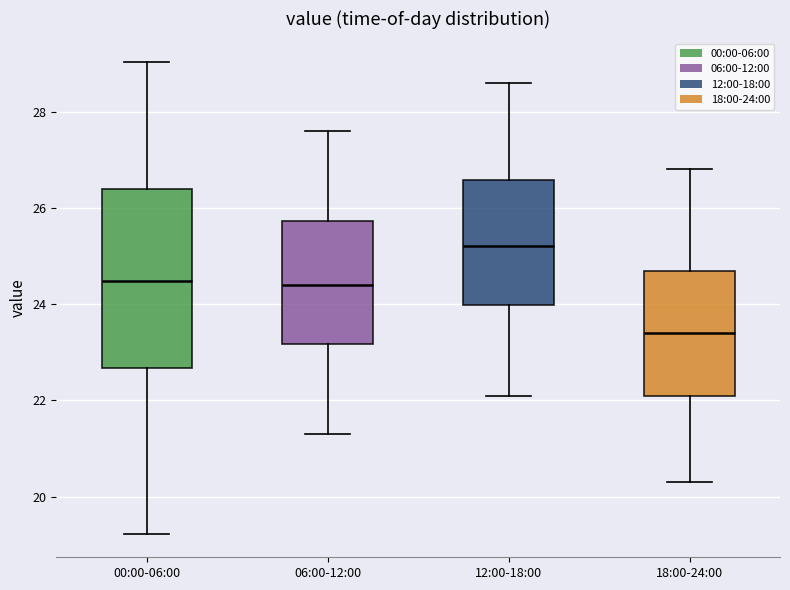

Where does the lower whisker of the box for 12:00-18:00 end on the y-axis? The values are not printed on the chart, so give them approximately, as read against the axis.

22.2